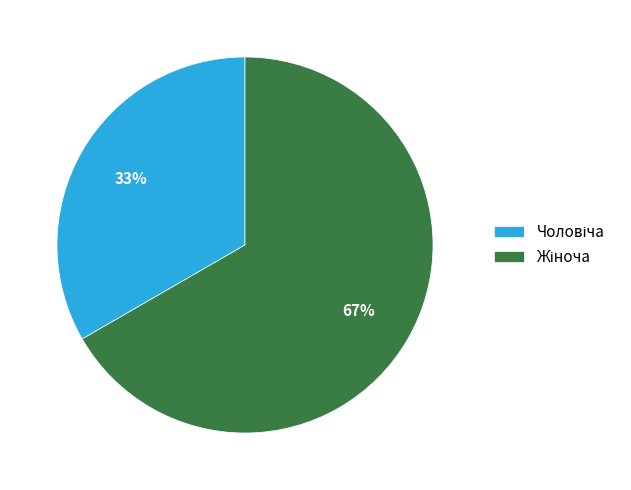

Is there a majority slice in this chart?

Yes